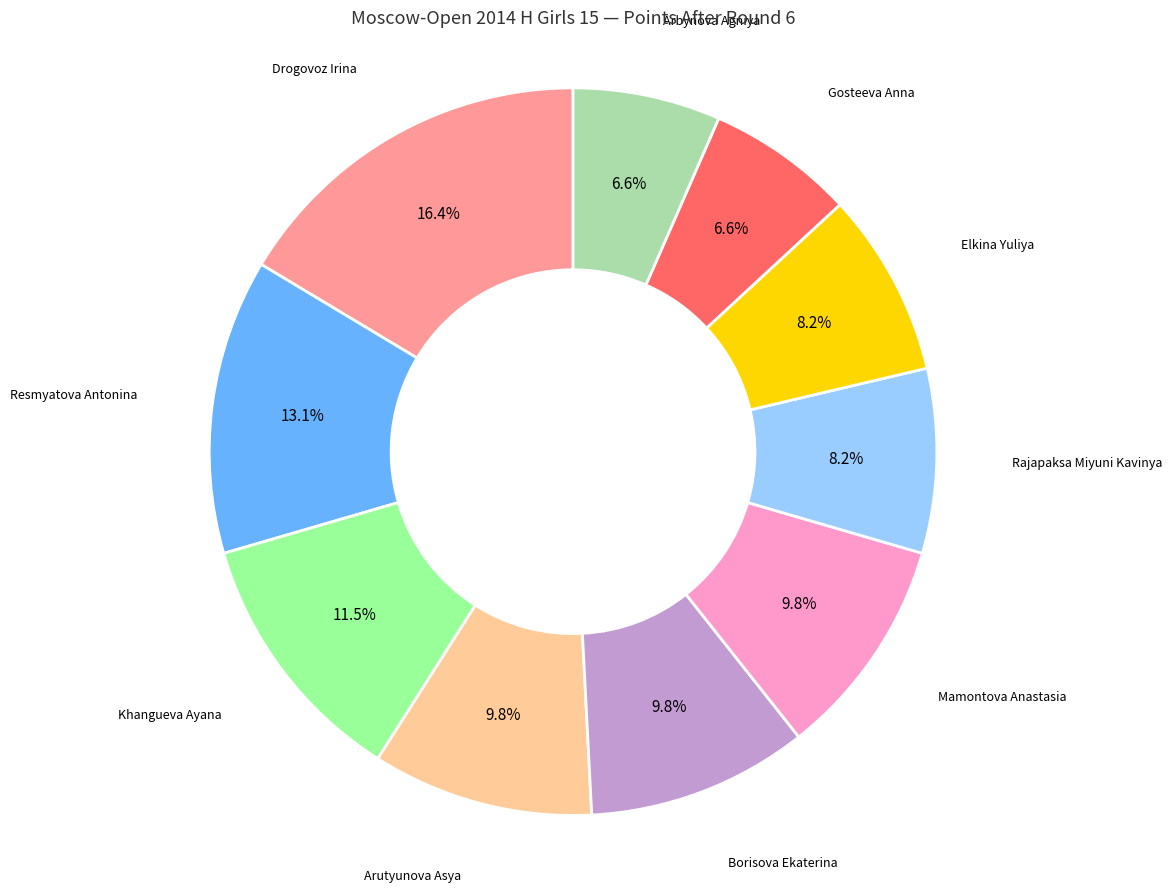

Does any single category account for the majority?

No